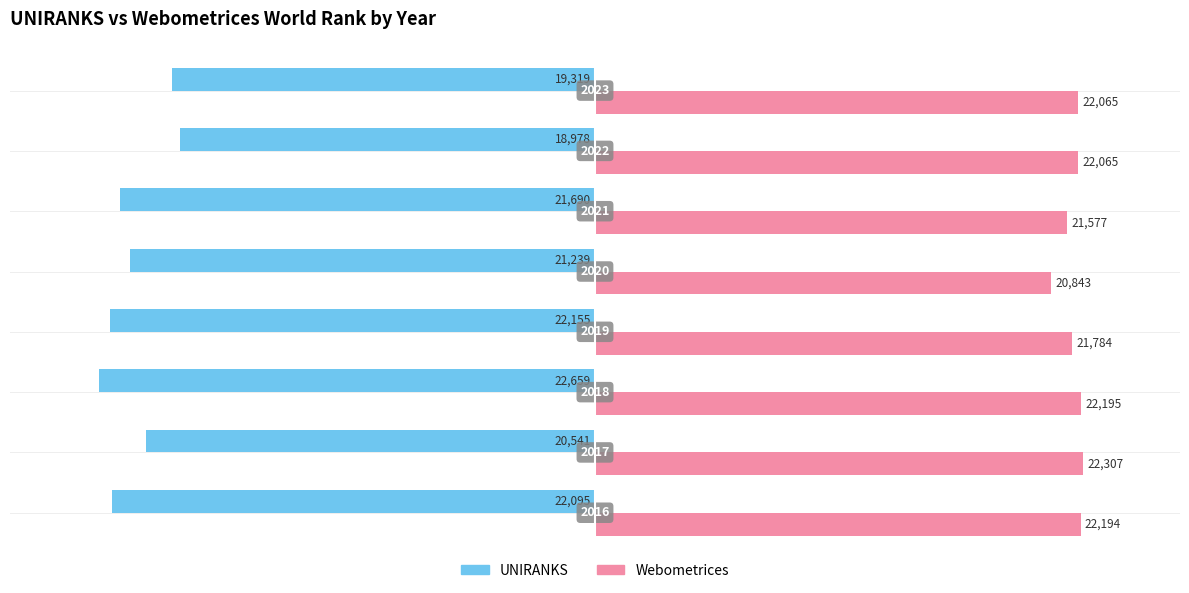

What is the value of the Webometrices bar at the 3rd from the left?

22195